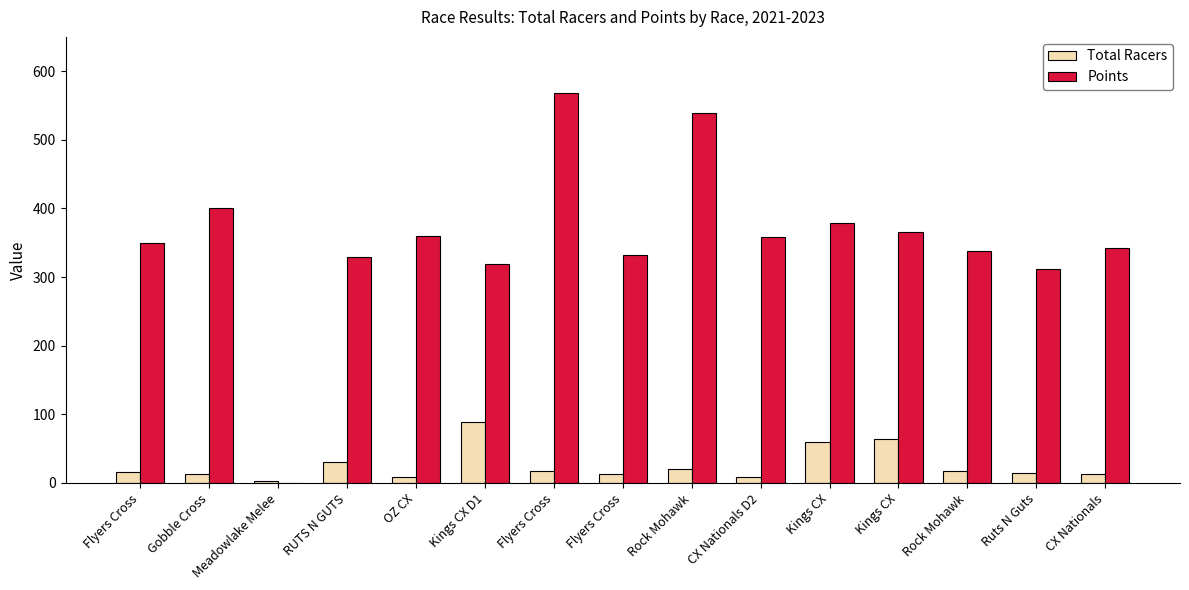

Are the bars grouped side by side (vs. stacked)?

Yes